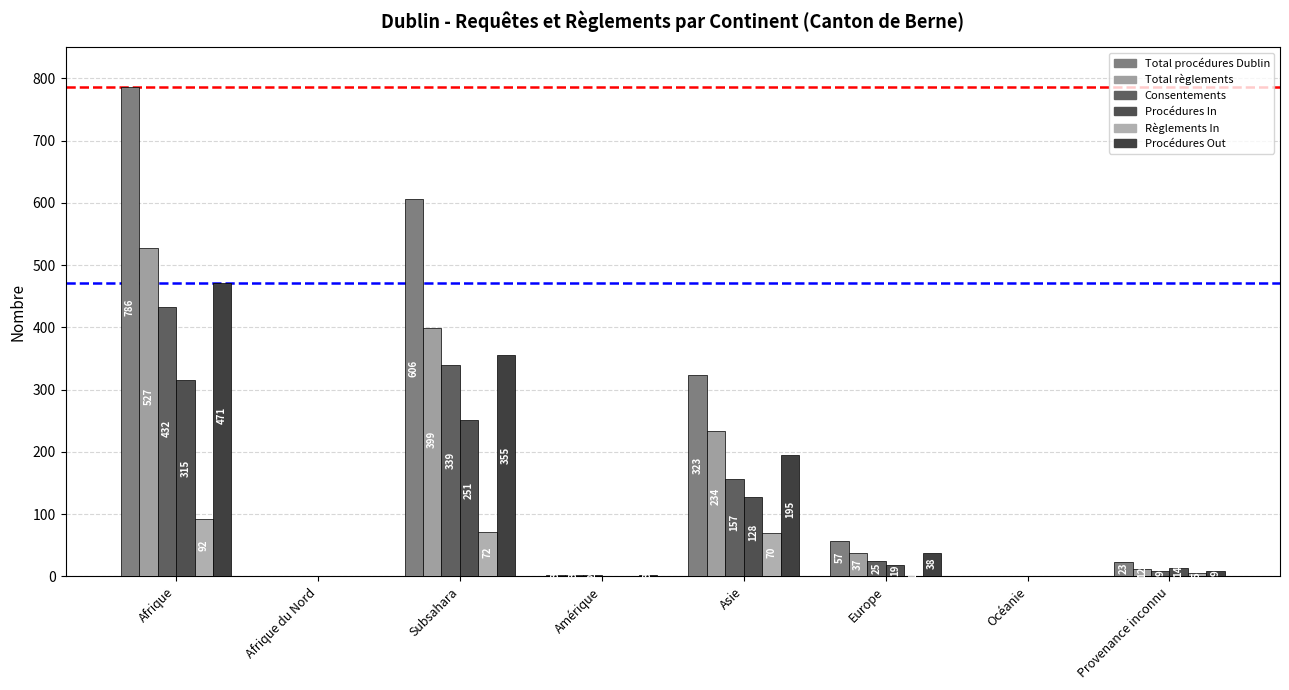

What is the difference between the highest and lowest values at Afrique?

694